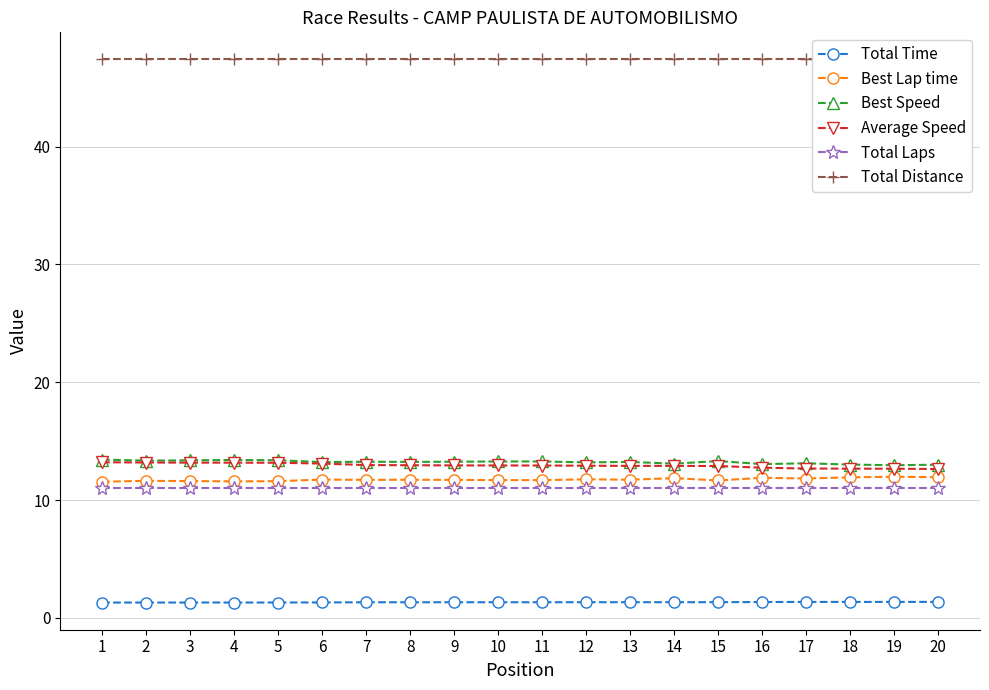

How many data points does each series have?

20